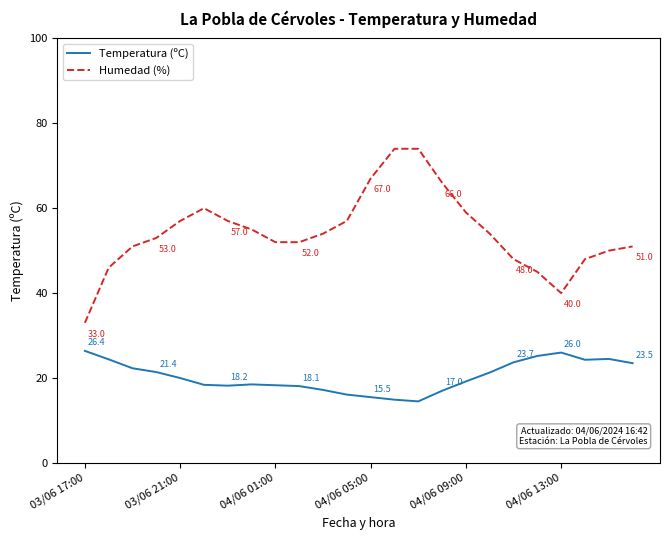

What is the minimum value for Humedad (%)?

33.0